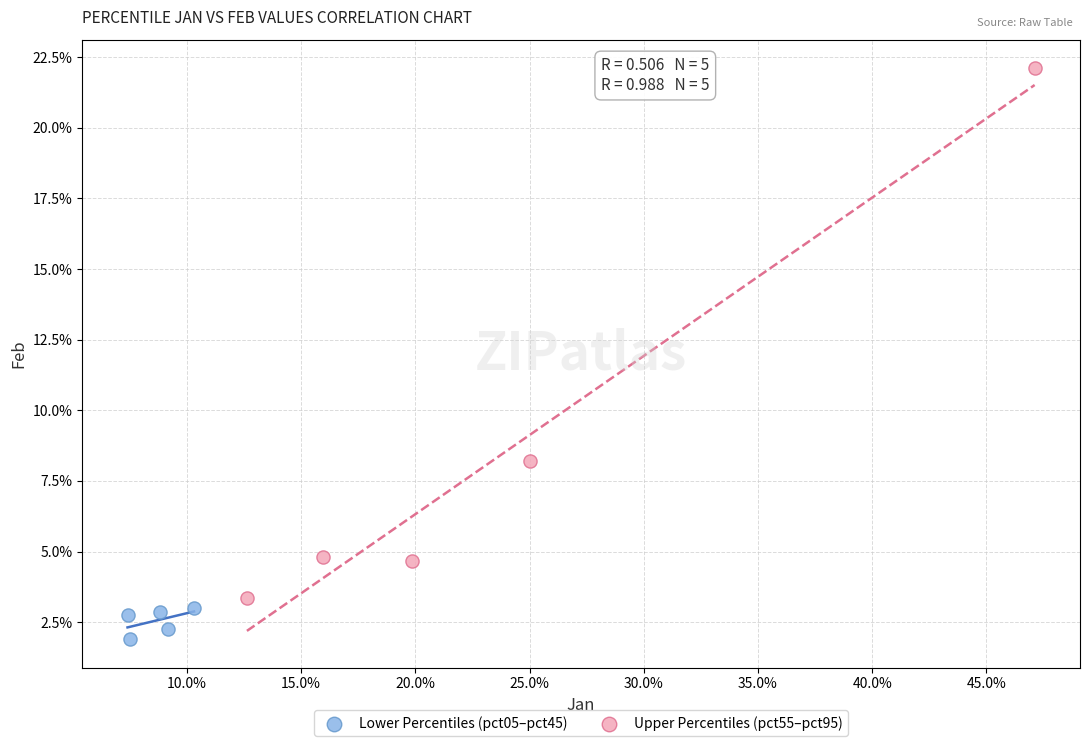

What are all the series names shown in the legend?

Lower Percentiles (pct05–pct45), Upper Percentiles (pct55–pct95)